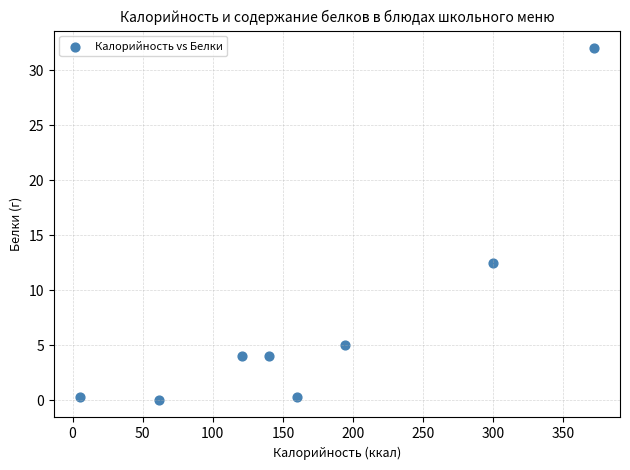

What is the range of X values (max minus min)?

367.0